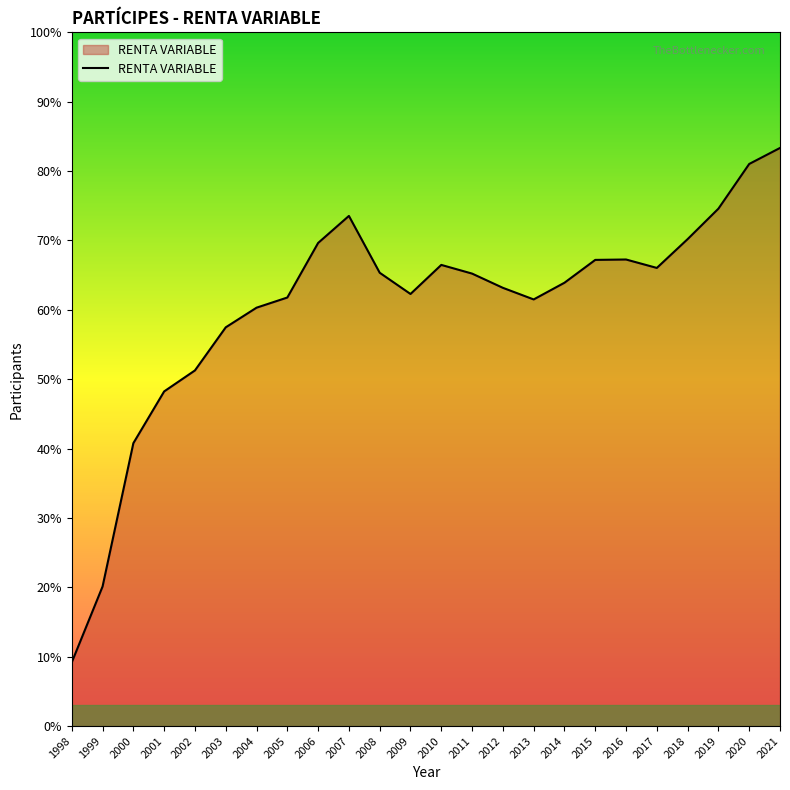

Rank the categories by value from lowest to highest.

1998, 1999, 2000, 2001, 2002, 2003, 2004, 2013, 2005, 2009, 2012, 2014, 2011, 2008, 2017, 2010, 2015, 2016, 2006, 2018, 2007, 2019, 2020, 2021